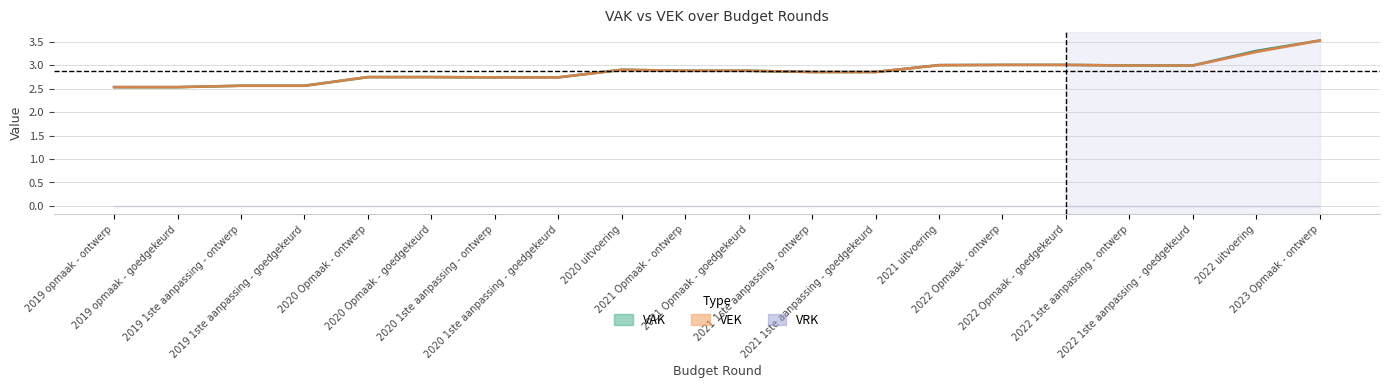

The value of VAK at 2022 1ste aanpassing - ontwerp is 3.0. True or false?

True